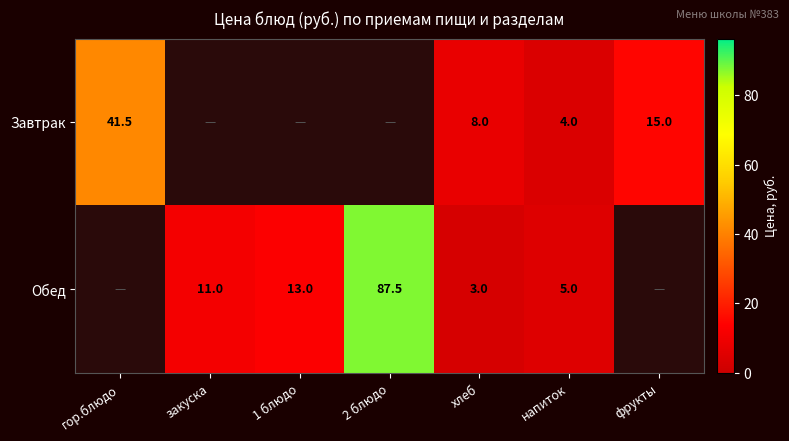

What is the greatest value displayed?

87.5